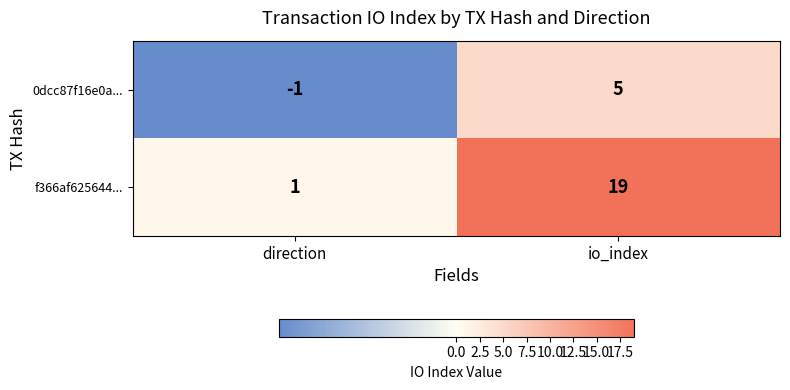

At which label is 0dcc87f16e0a... closest to 2?

direction